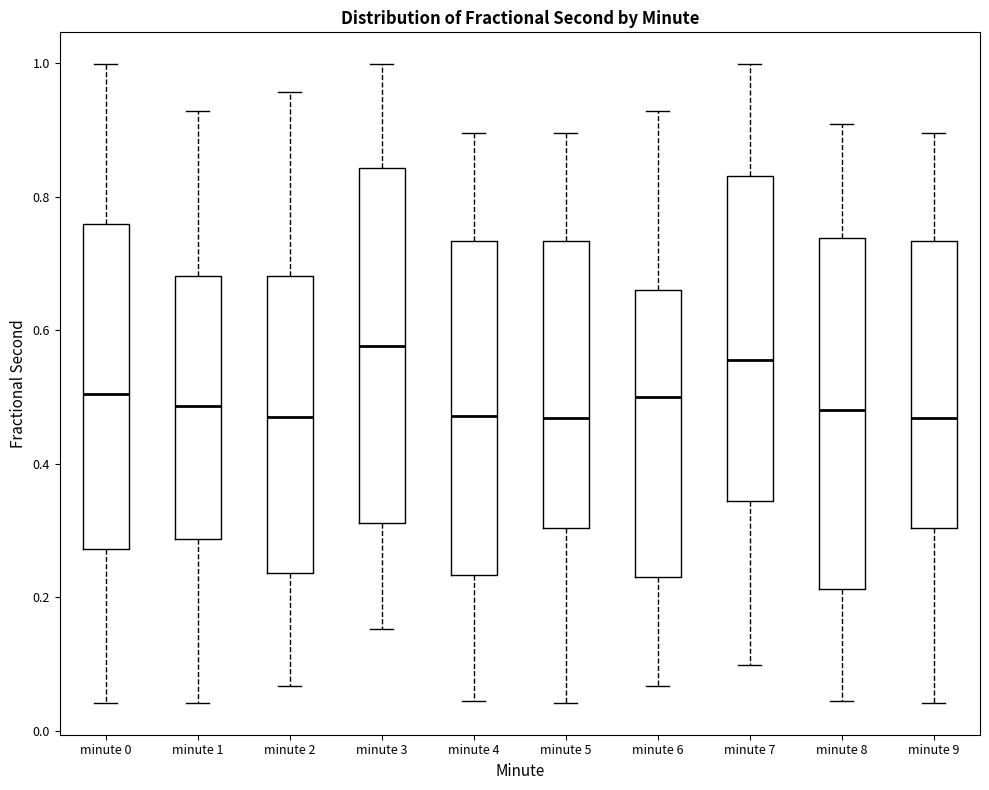

Reading left to right, read every box against the y-axis: the position of its median line, the range the box covers, and the ends of its whiskers. The values are not printed on the chart, so give them approximately, as read against the axis.

minute 0: median 0.50, box 0.28 to 0.76, whiskers 0.04 to 1.00
minute 1: median 0.48, box 0.28 to 0.68, whiskers 0.04 to 0.92
minute 2: median 0.46, box 0.24 to 0.68, whiskers 0.06 to 0.96
minute 3: median 0.58, box 0.32 to 0.84, whiskers 0.16 to 1.00
minute 4: median 0.48, box 0.24 to 0.74, whiskers 0.04 to 0.90
minute 5: median 0.46, box 0.30 to 0.74, whiskers 0.04 to 0.90
minute 6: median 0.50, box 0.24 to 0.66, whiskers 0.06 to 0.92
minute 7: median 0.56, box 0.34 to 0.84, whiskers 0.10 to 1.00
minute 8: median 0.48, box 0.22 to 0.74, whiskers 0.04 to 0.90
minute 9: median 0.46, box 0.30 to 0.74, whiskers 0.04 to 0.90